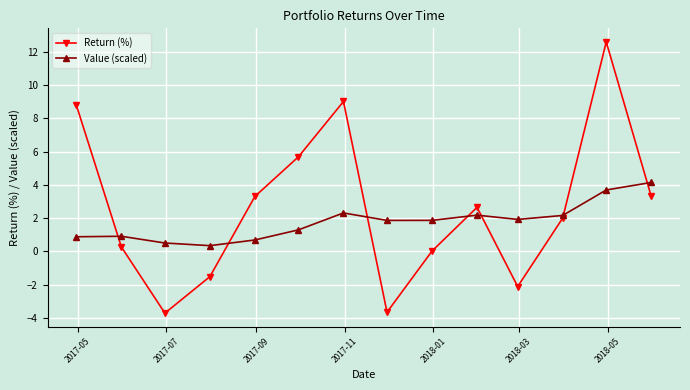

True or false: Value (scaled) has more than 1 points higher than both neighbors.

True